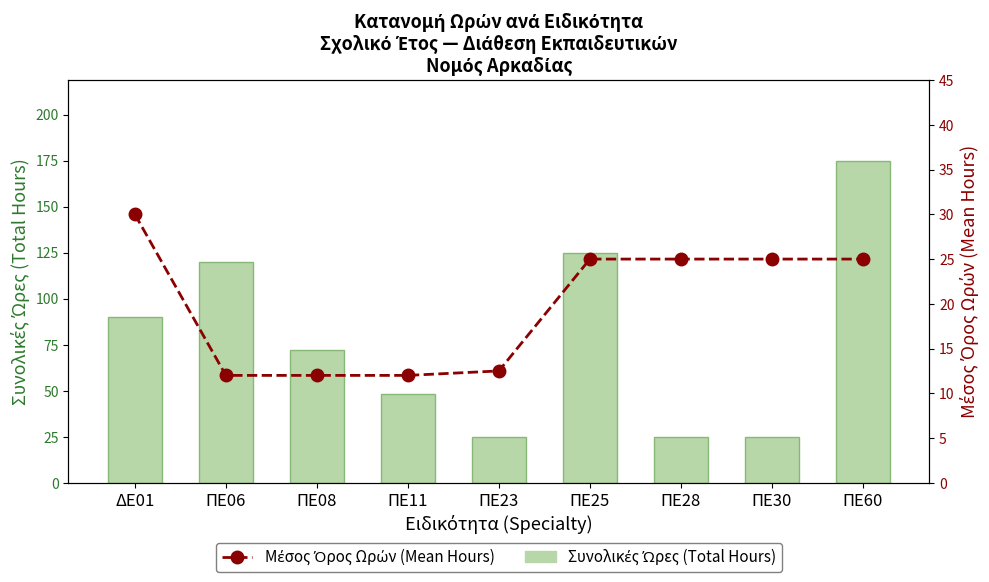

Reading left to right, list all the values displayed in this chart.

Συνολικές Ώρες (Total Hours): ΔΕ01=90.0	ΠΕ06=120.0	ΠΕ08=72.0	ΠΕ11=48.0	ΠΕ23=25.0	ΠΕ25=125.0	ΠΕ28=25.0	ΠΕ30=25.0	ΠΕ60=175.0
Μέσος Όρος Ωρών (Mean Hours): ΔΕ01=30.0	ΠΕ06=12.0	ΠΕ08=12.0	ΠΕ11=12.0	ΠΕ23=12.5	ΠΕ25=25.0	ΠΕ28=25.0	ΠΕ30=25.0	ΠΕ60=25.0